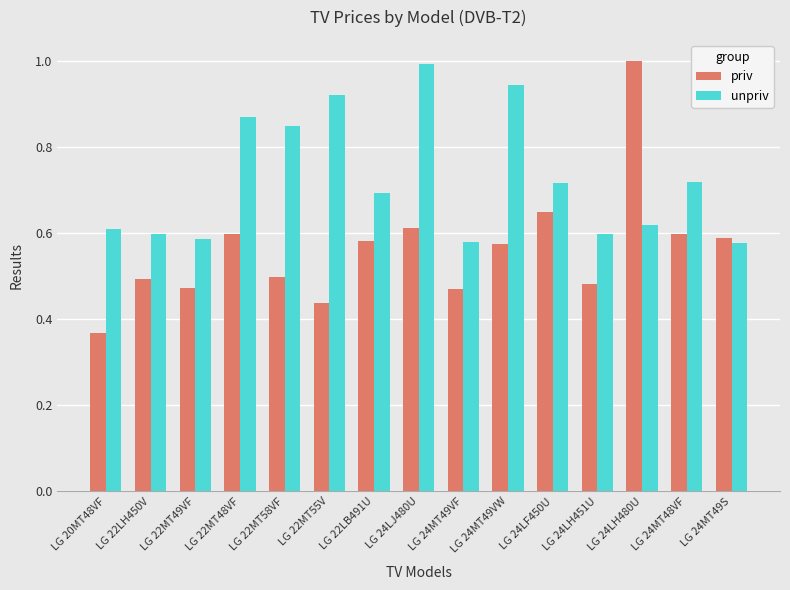

How many series are shown in this chart?

2